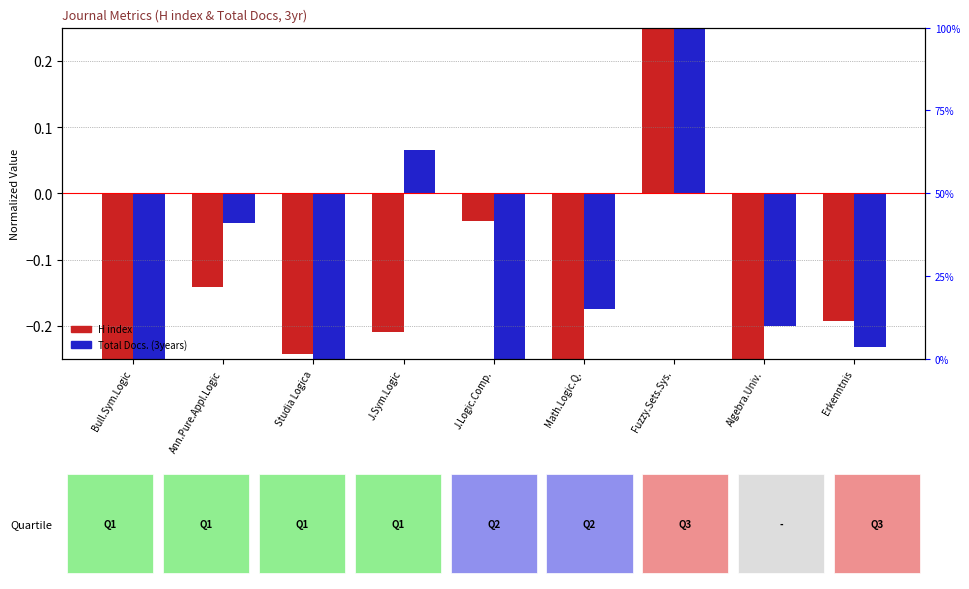

How many values in Total Docs. (3years) are above zero?

2